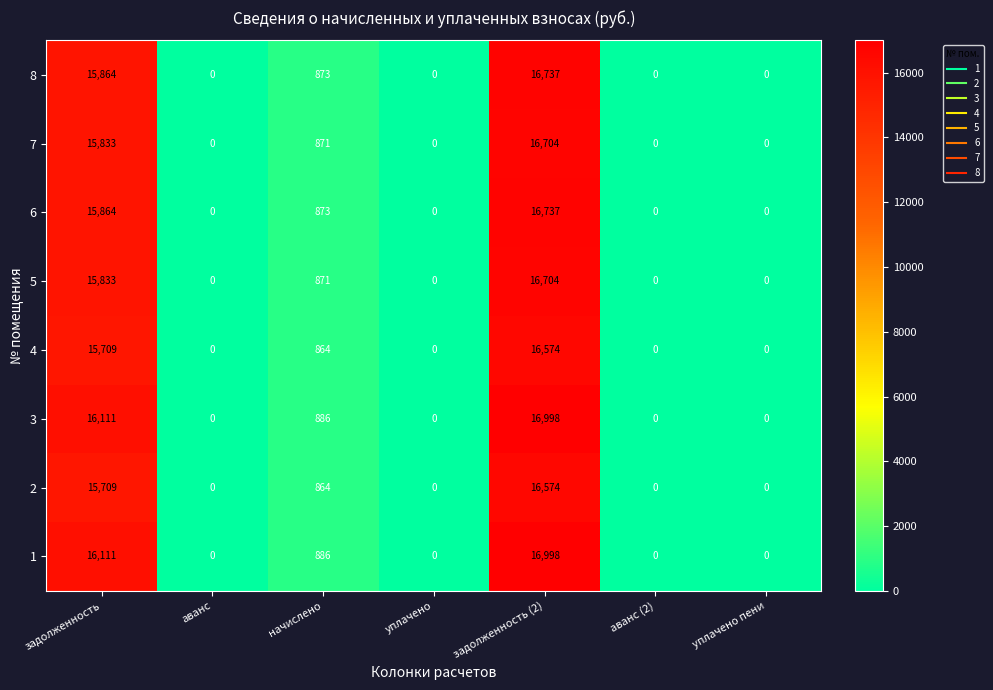

Where is 2 nearest to the value 8287?

задолженность